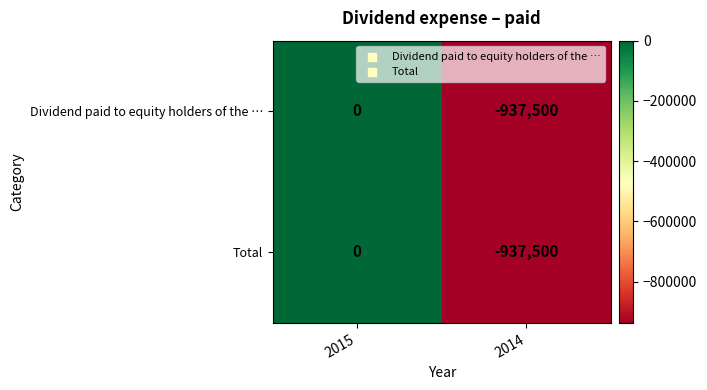

At which category is the sum across all series the highest?

2015